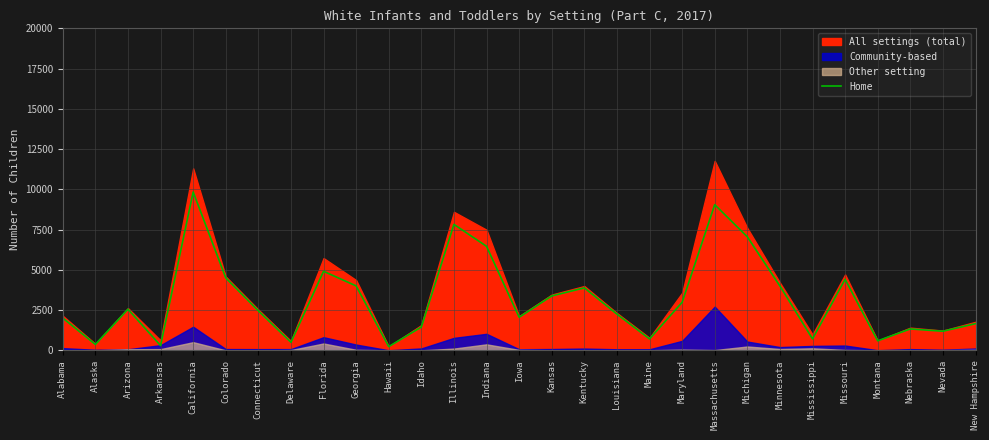

What is the sum of all values?

92727